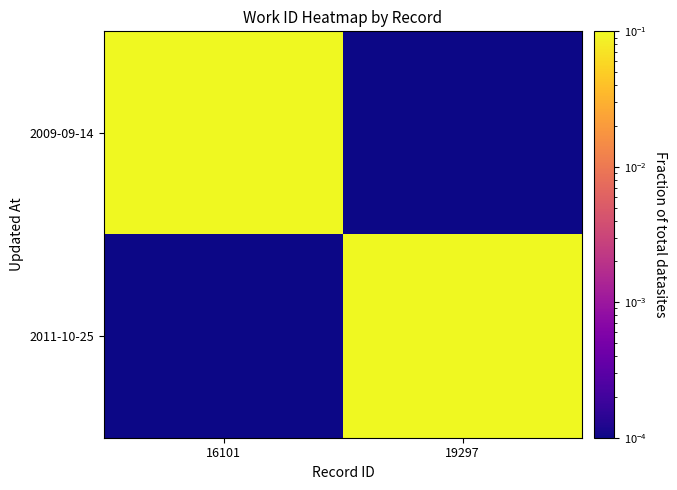

How many distinct data groups are displayed?

2